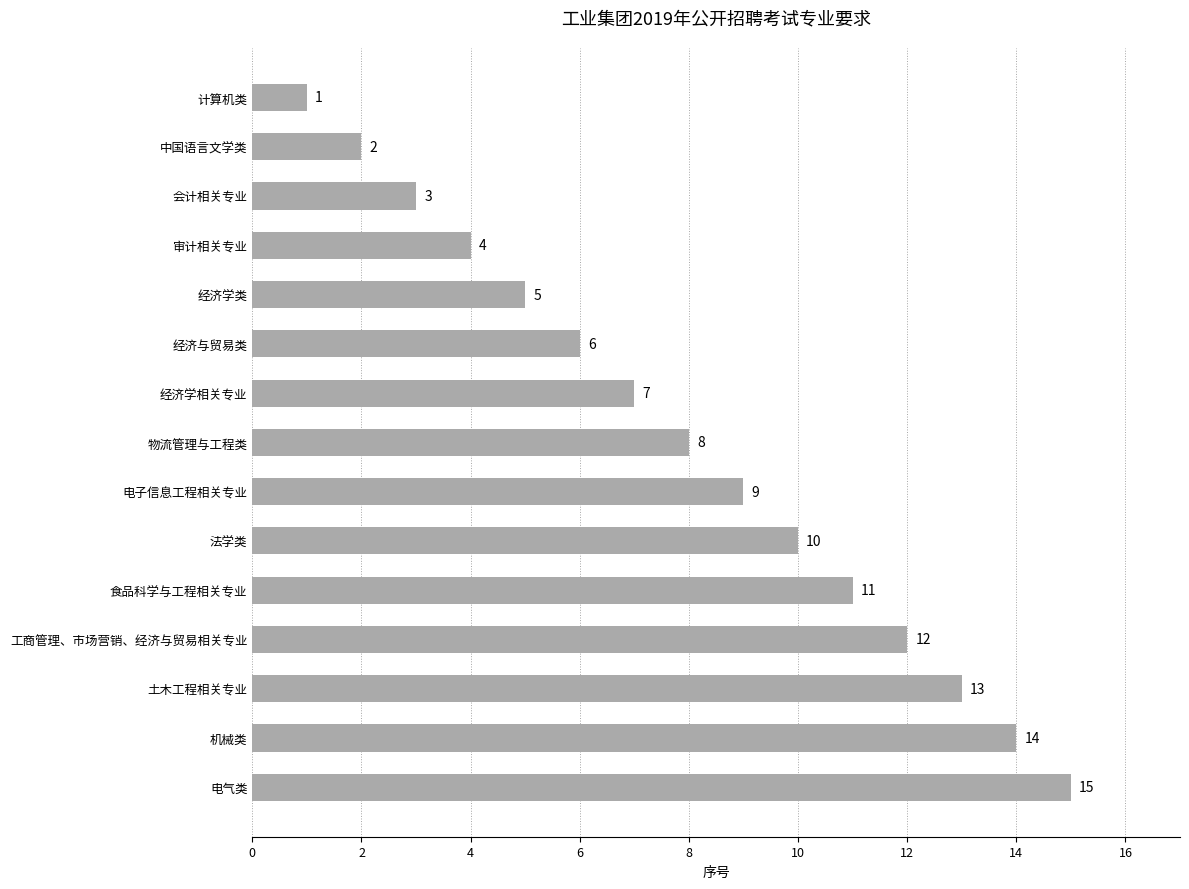

What is the label of the 10th bar from the top?

法学类